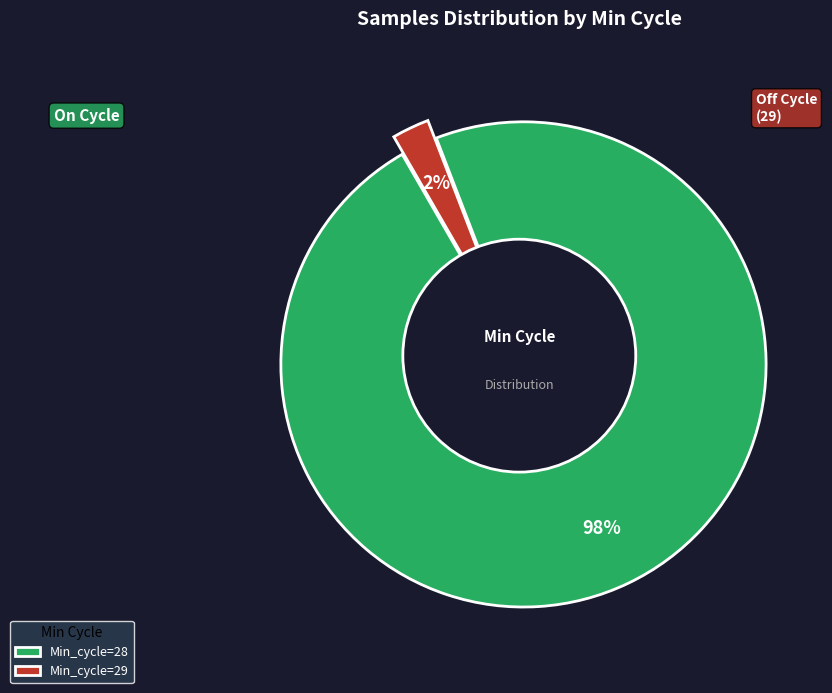

True or false: 29 accounts for 2% of the total.

True